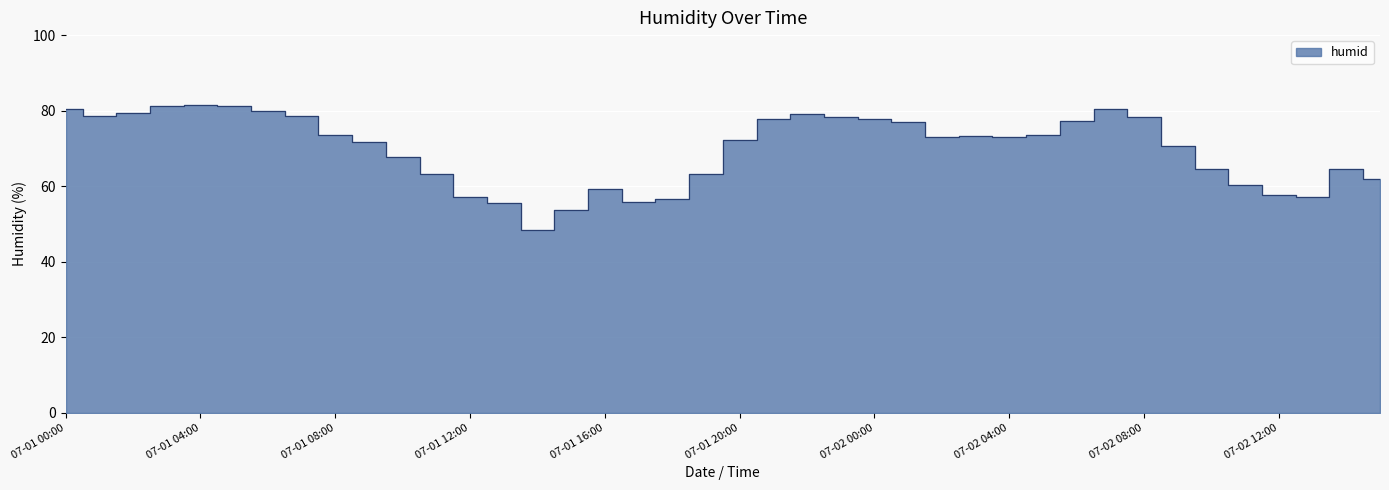

What is the sum of the values at 07-02 02:00 and 07-01 22:00?

152.1